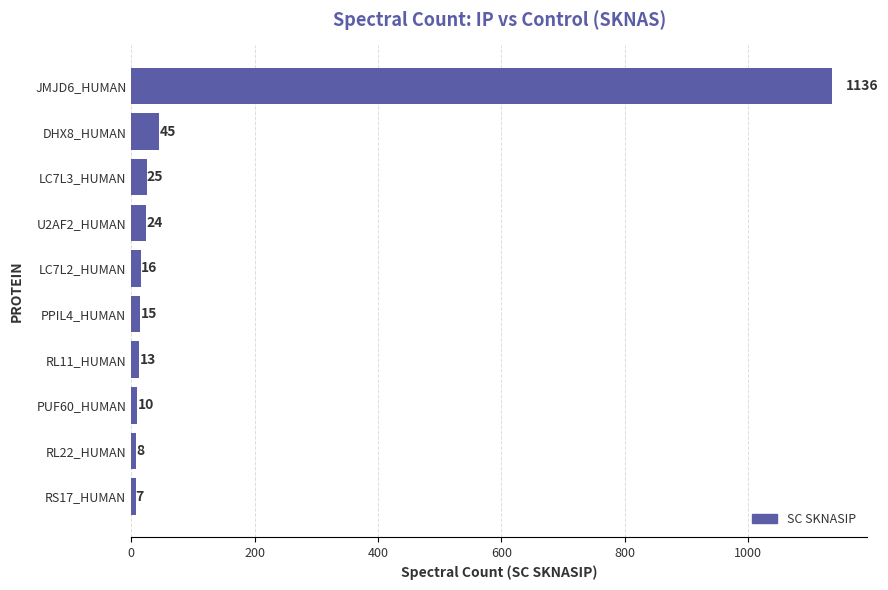

How many distinct data groups are displayed?

1